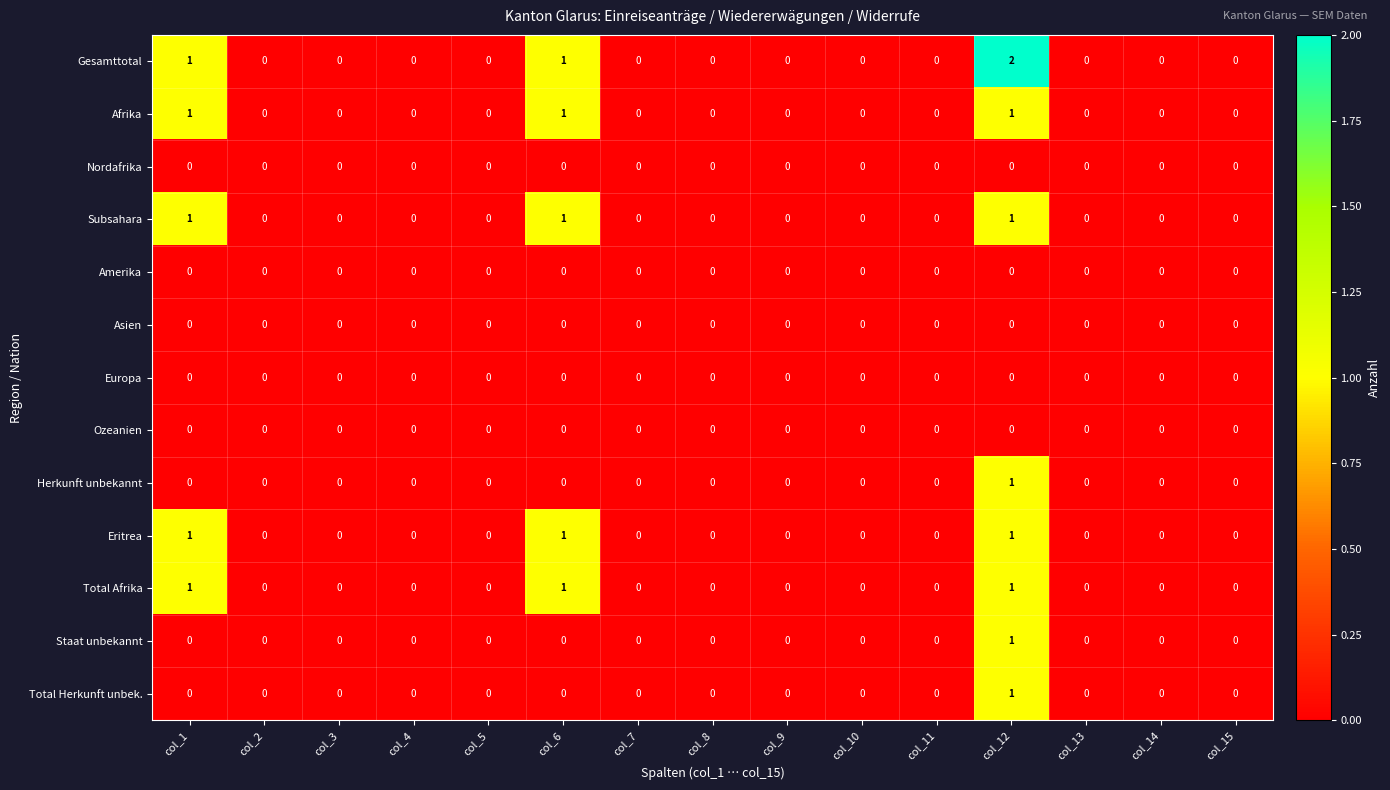

The value of Total Herkunft unbek. at col_12 is 1. True or false?

True